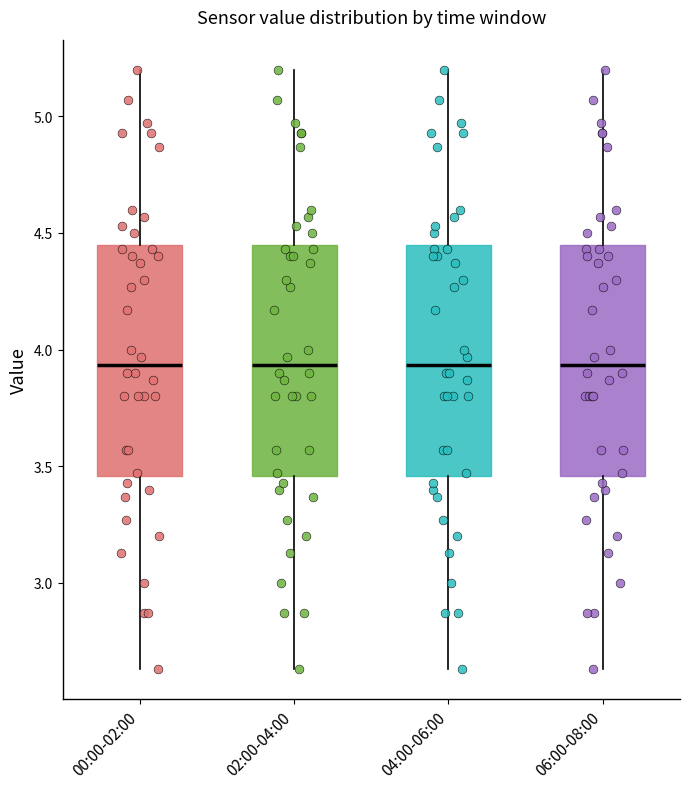

Where is the upper edge of the box for 06:00-08:00 on the y-axis? The values are not printed on the chart, so give them approximately, as read against the axis.

4.45